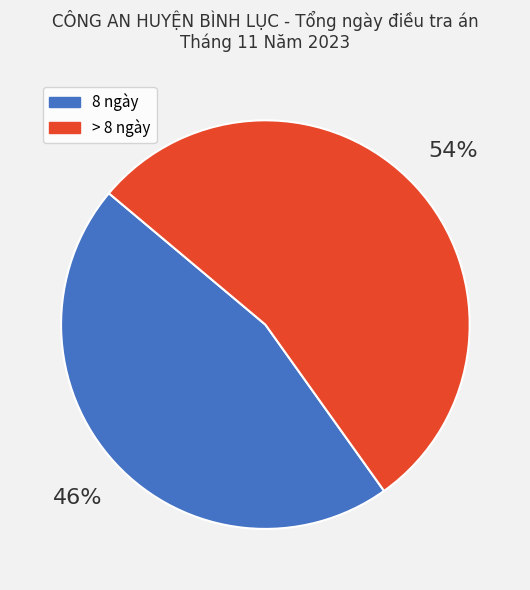

To the nearest percent, what is the average slice percentage?

50%